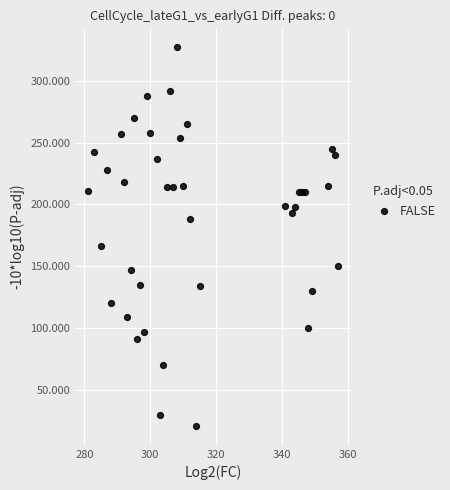

What is the range of X values (max minus min)?

76